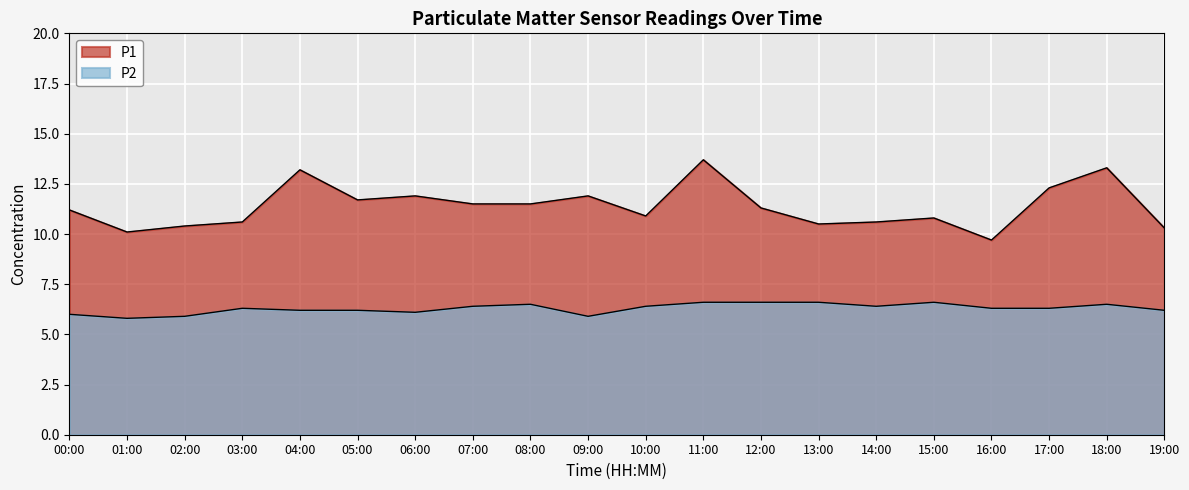

Which category has the lowest value across all series?

01:00